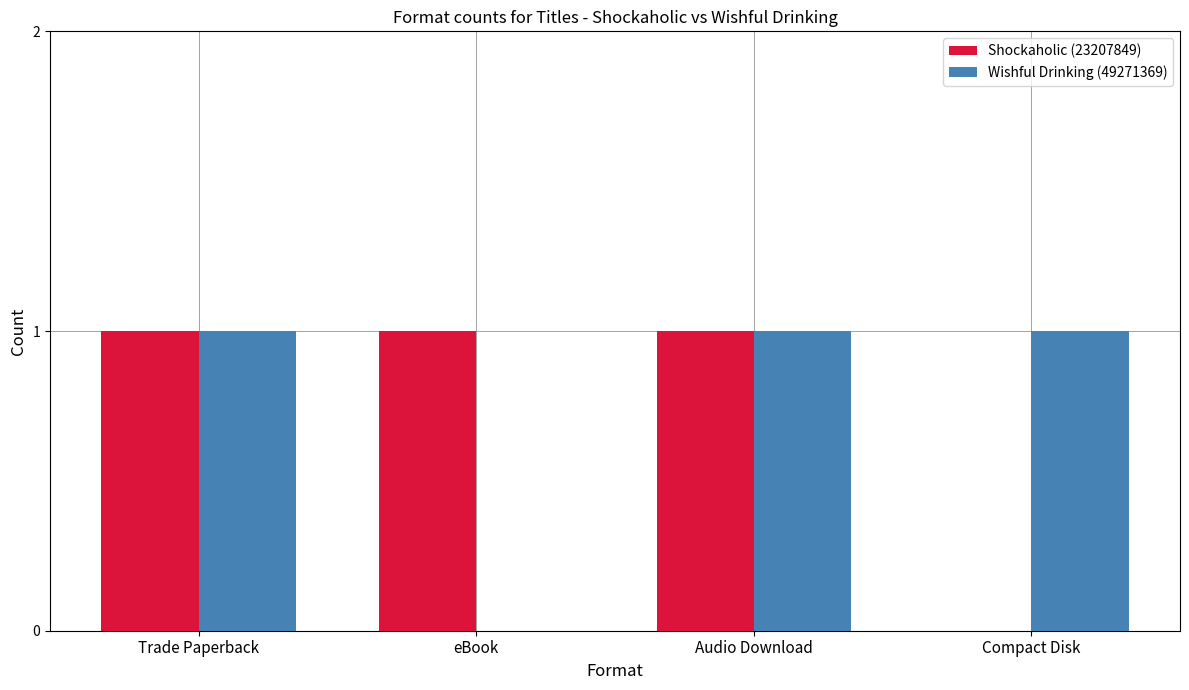

What is the sum of all Shockaholic (23207849) values?

3